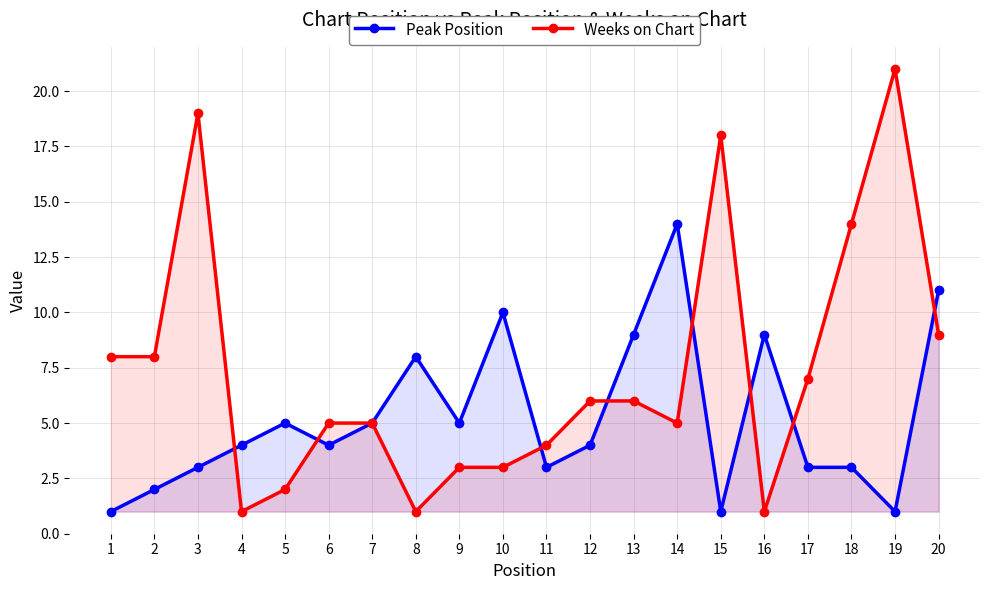

Where do Weeks on Chart and Peak Position first cross each other?

3 and 4